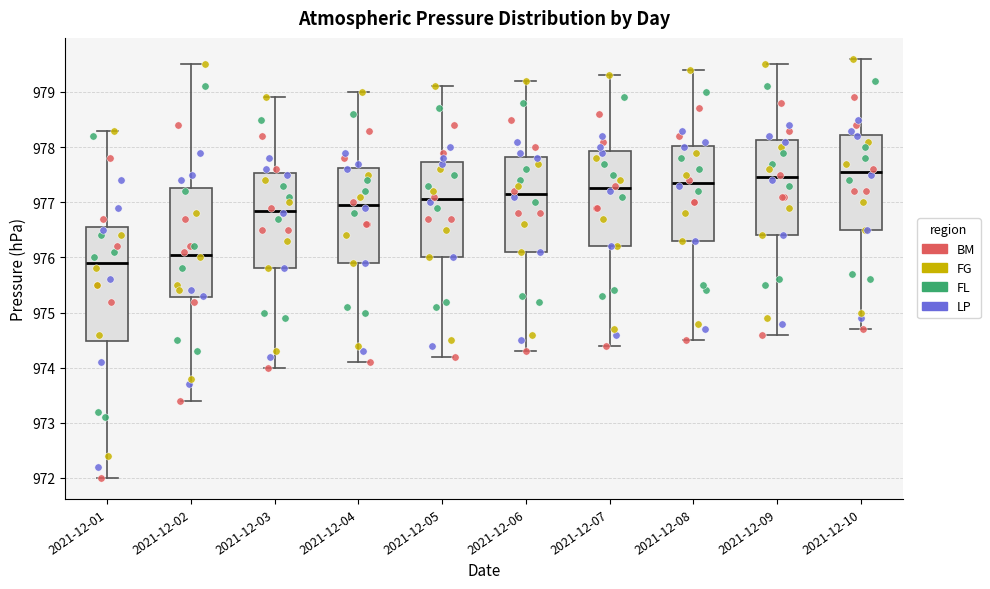

Where does the lower whisker of the box for 2021-12-06 end on the y-axis? The values are not printed on the chart, so give them approximately, as read against the axis.

974.3